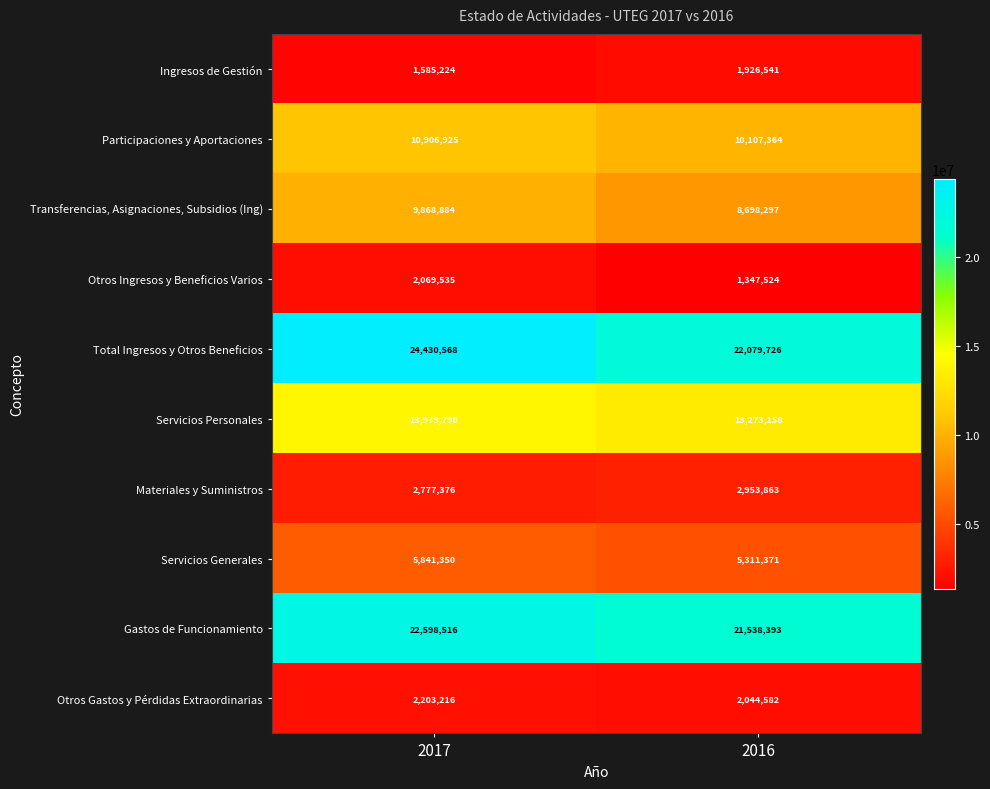

What value does the Materiales y Suministros series have at 2017?

2777376